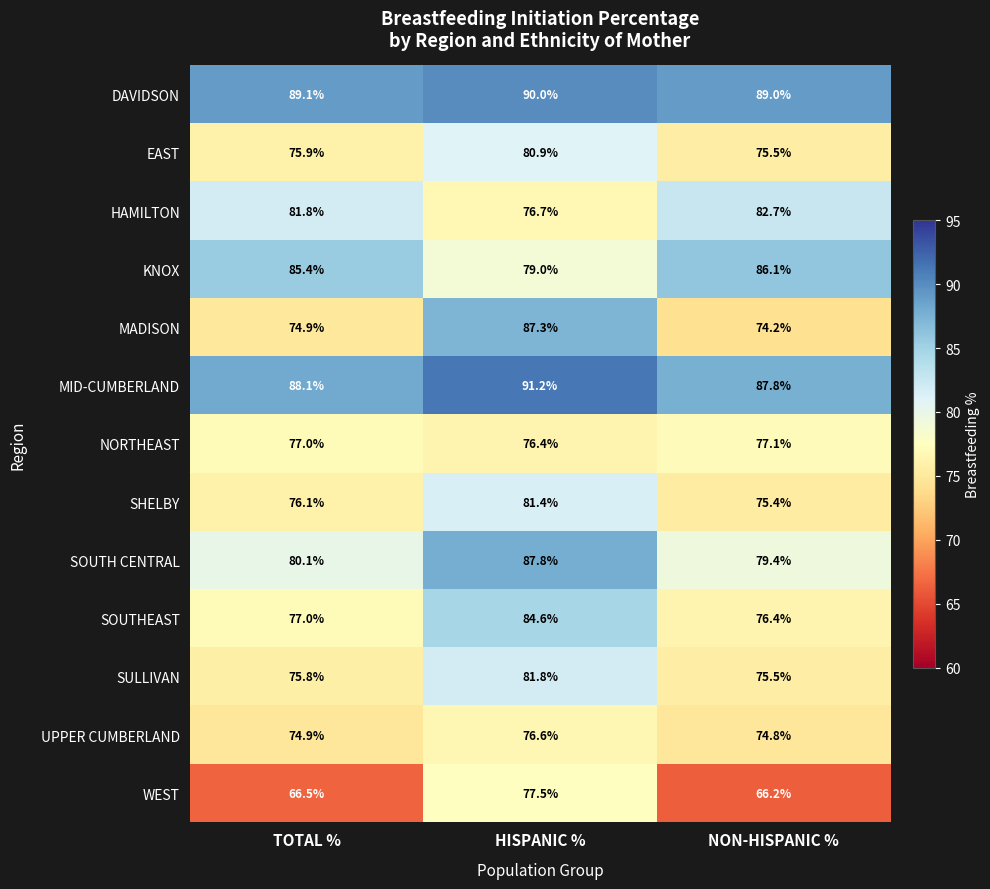

What is the difference between the DAVIDSON values at HISPANIC % and NON-HISPANIC %?

1.0